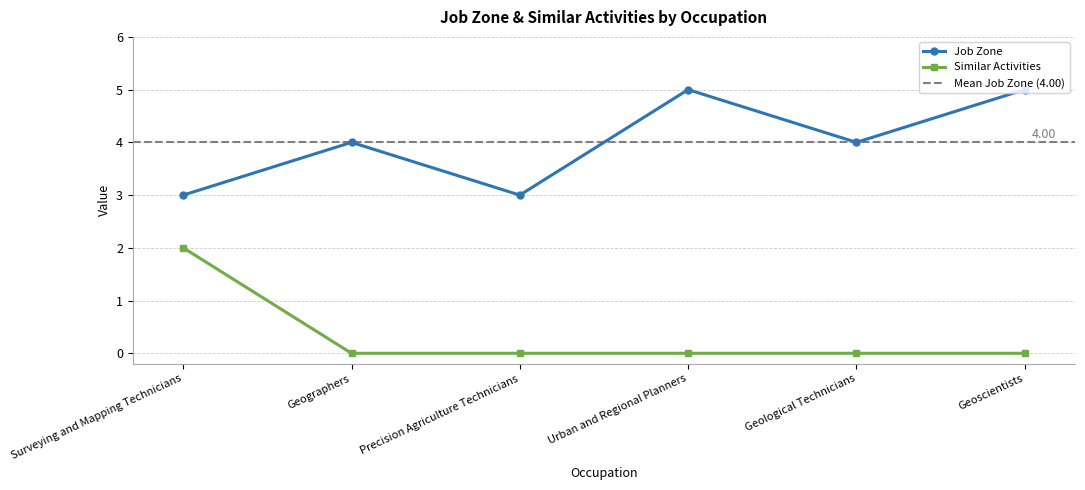

The value of Job Zone at Geological Technicians is 6. True or false?

False